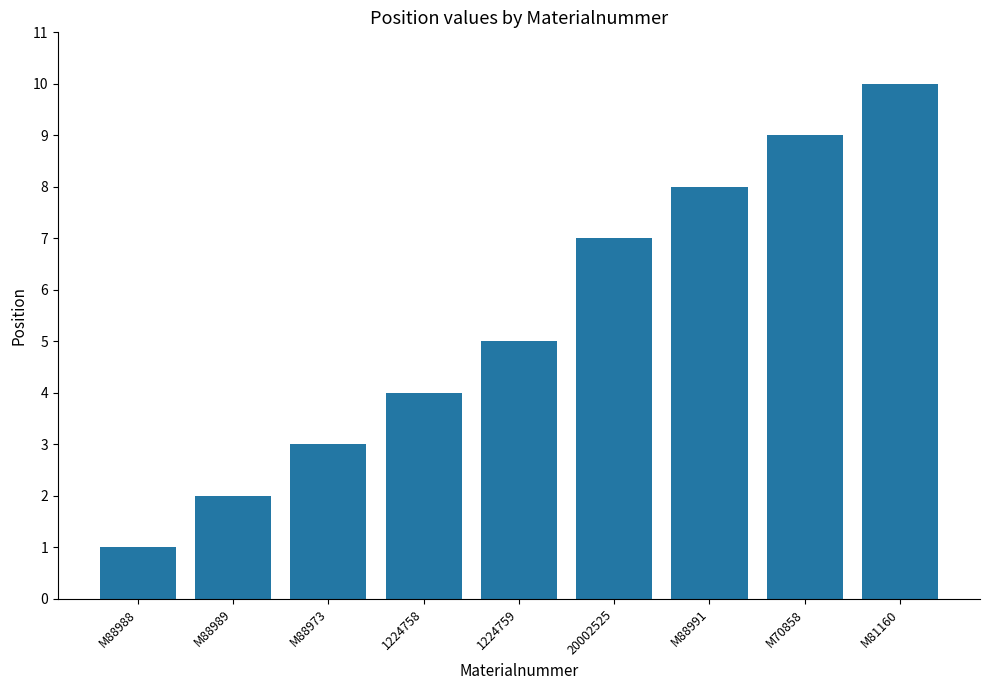

List the labels in order of value, largest first.

M81160, M70858, M88991, 20002525, 1224759, 1224758, M88973, M88989, M88988